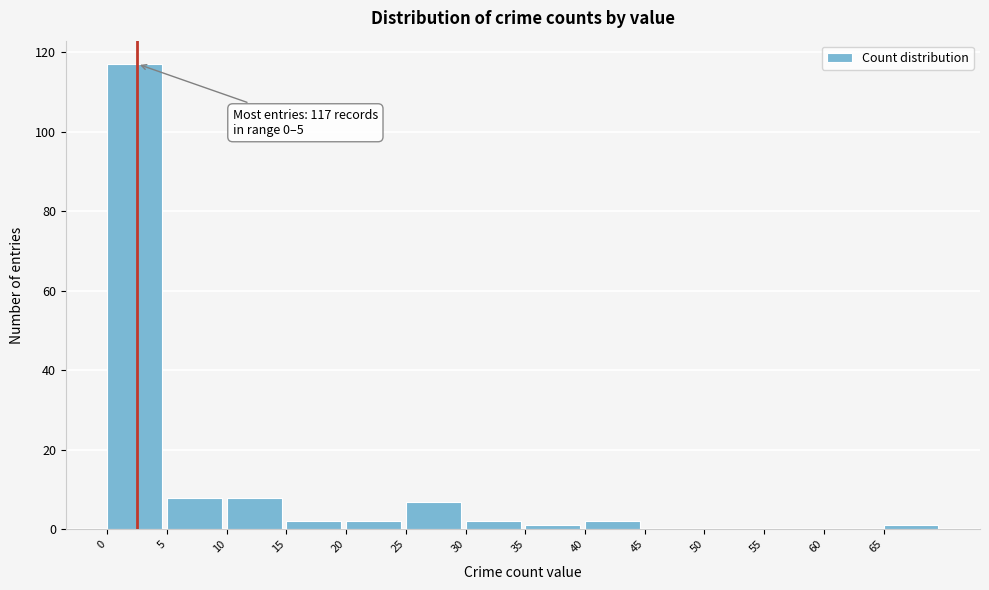

Which range on the x-axis has the tallest bar?

0 to 5